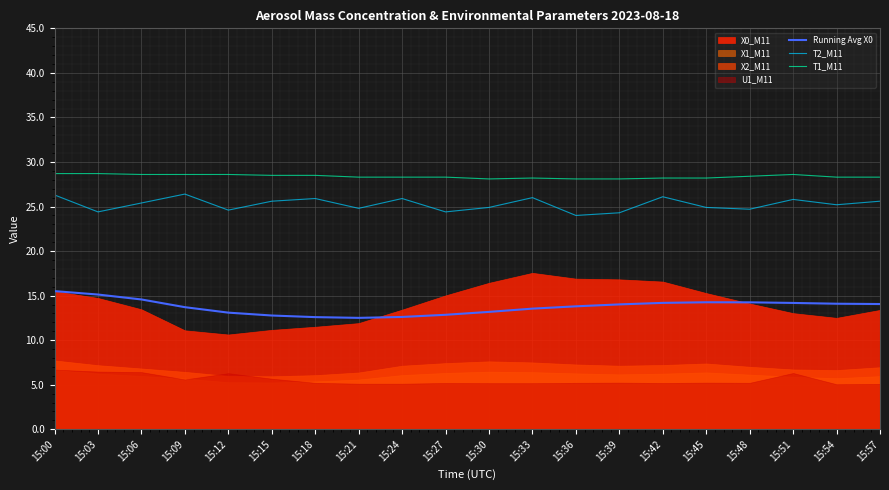

True or false: T1_M11 and T2_M11 cross at least once.

False